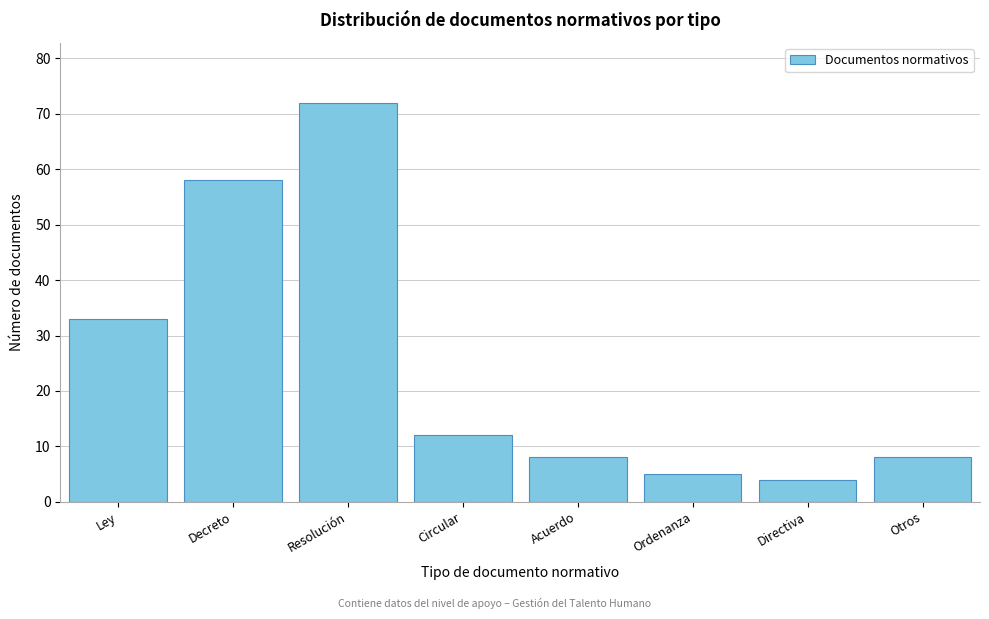

Reading left to right, what are all the values shown in this chart?

33	58	72	12	8	5	4	8